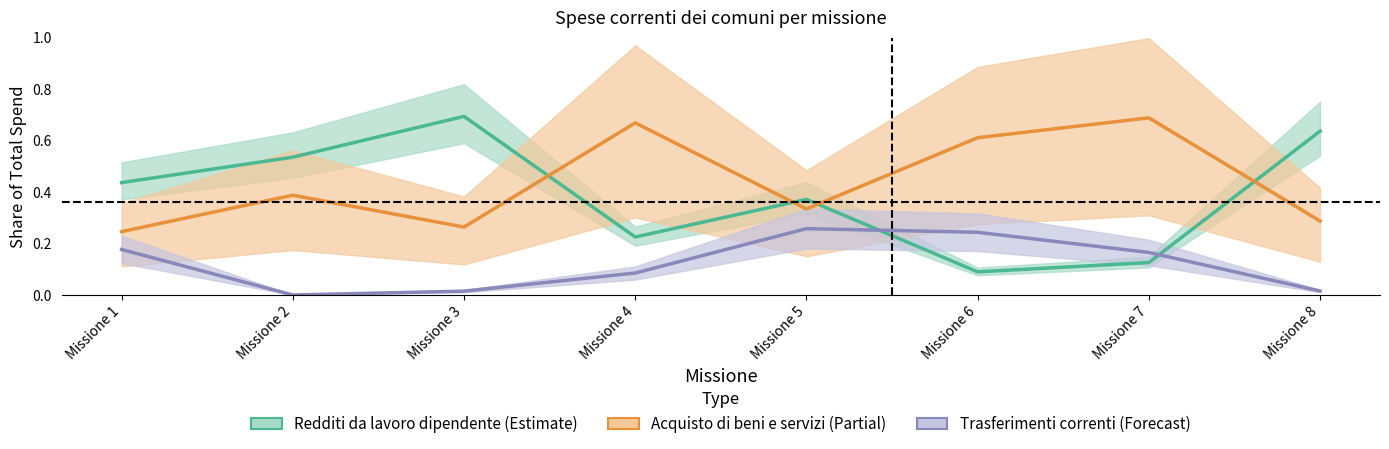

True or false: Acquisto di beni e servizi has a value of 0.2 at Missione 1.

True